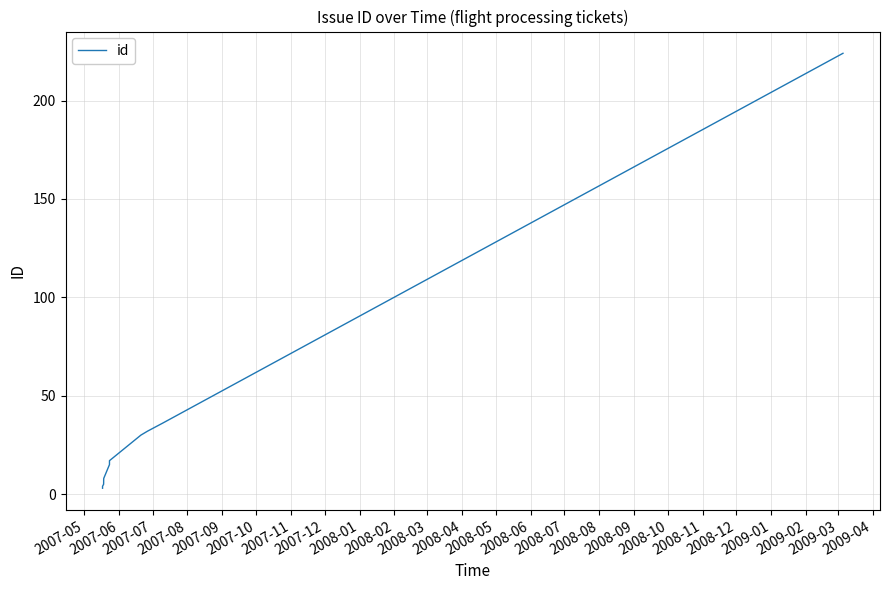

What is the greatest value displayed?

224